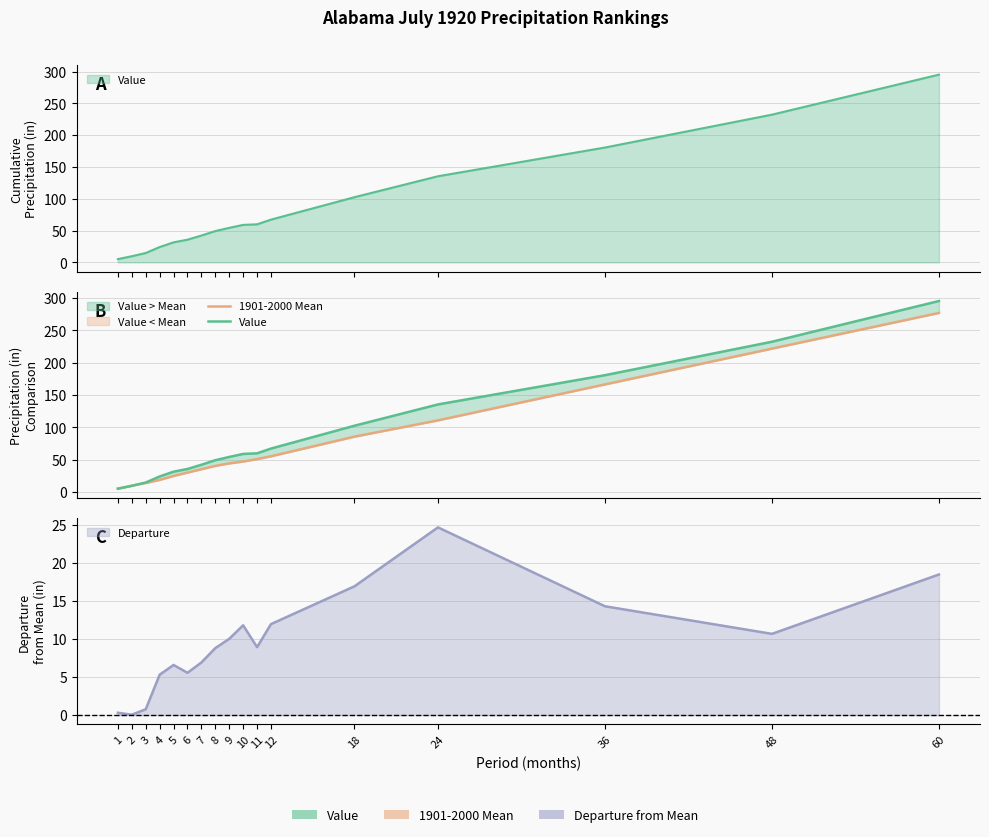

What is the total value across all series at 3?

28.7